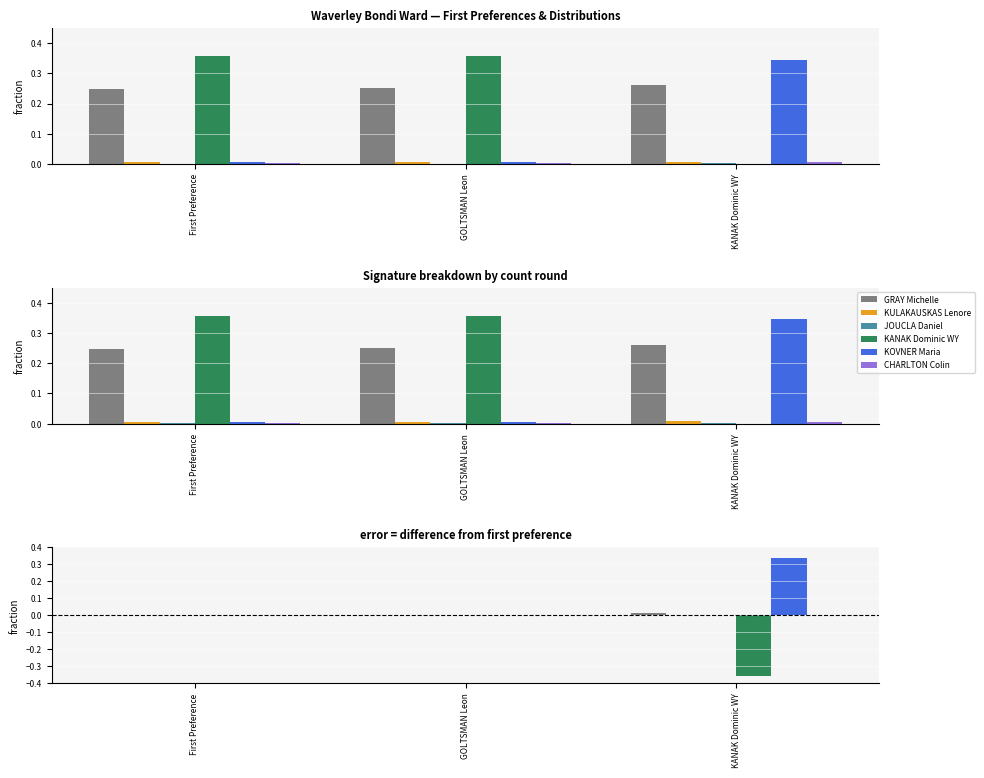

What is the label of the 3rd bar from the right?

First Preference